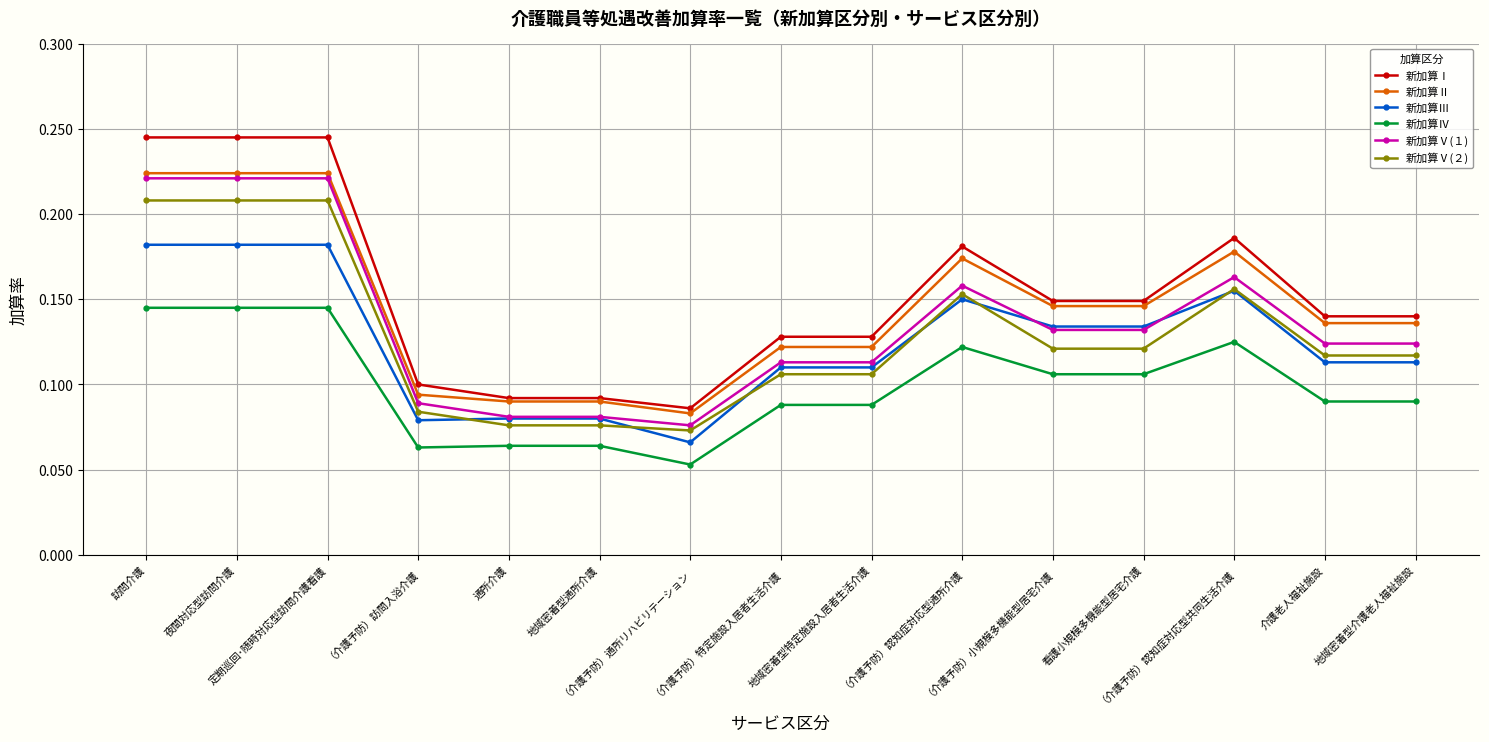

What is the total value across all series at 地域密着型特定施設入居者生活介護?

0.7